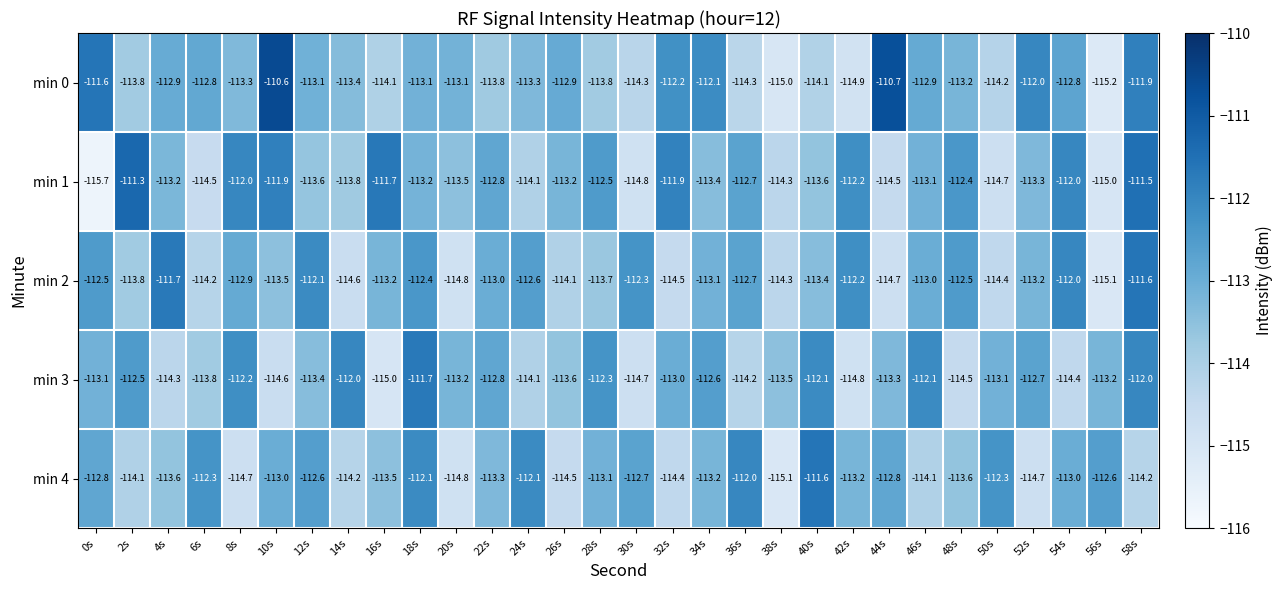

What is the difference between the second highest and minimum values in the min 1 series?

4.2